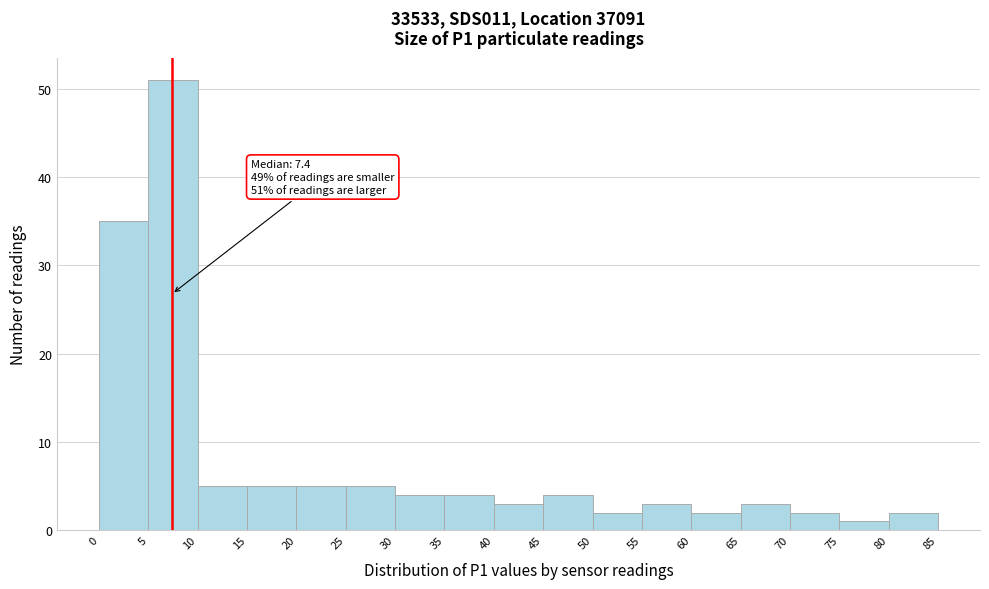

Over which range of the x-axis is the bar tallest?

5 to 10